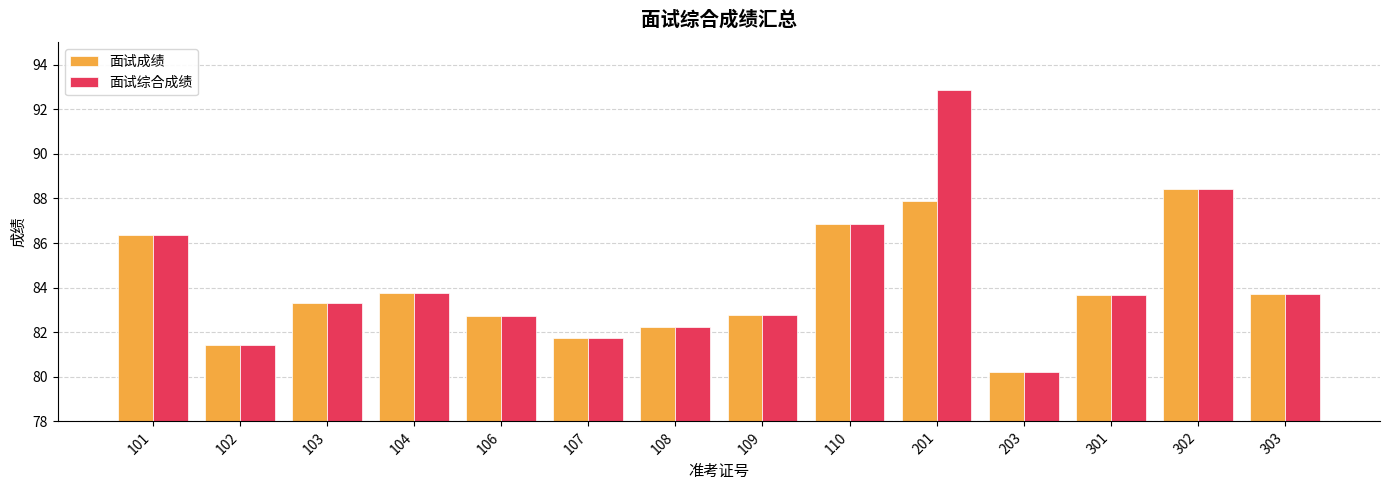

What is the difference between the 面试综合成绩 values at 102 and 201?

11.5